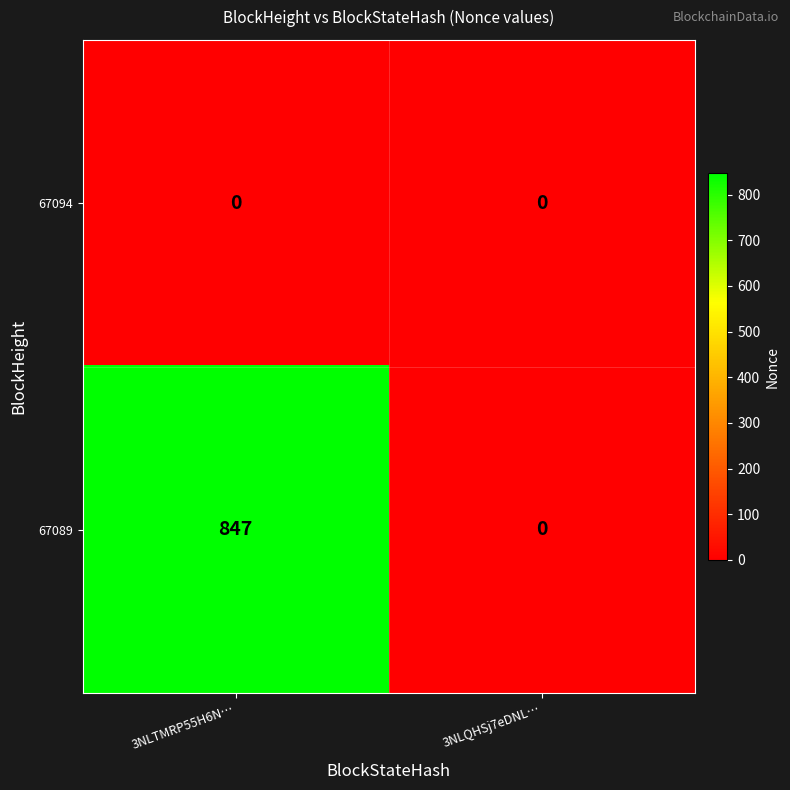

Reading left to right, list all the values displayed in this chart.

67094: 0	0
67089: 847	0